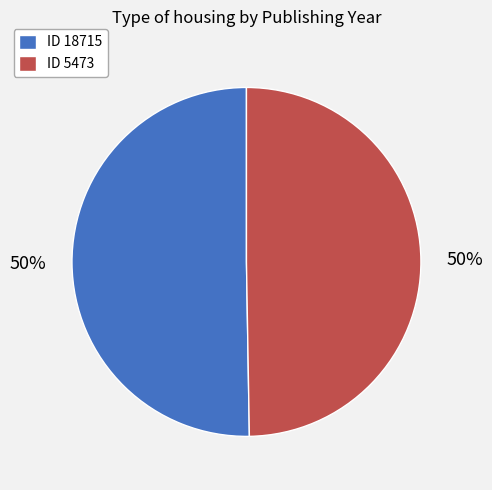

What is the ratio of the value at ID 18715 to the value at ID 5473?

1.0